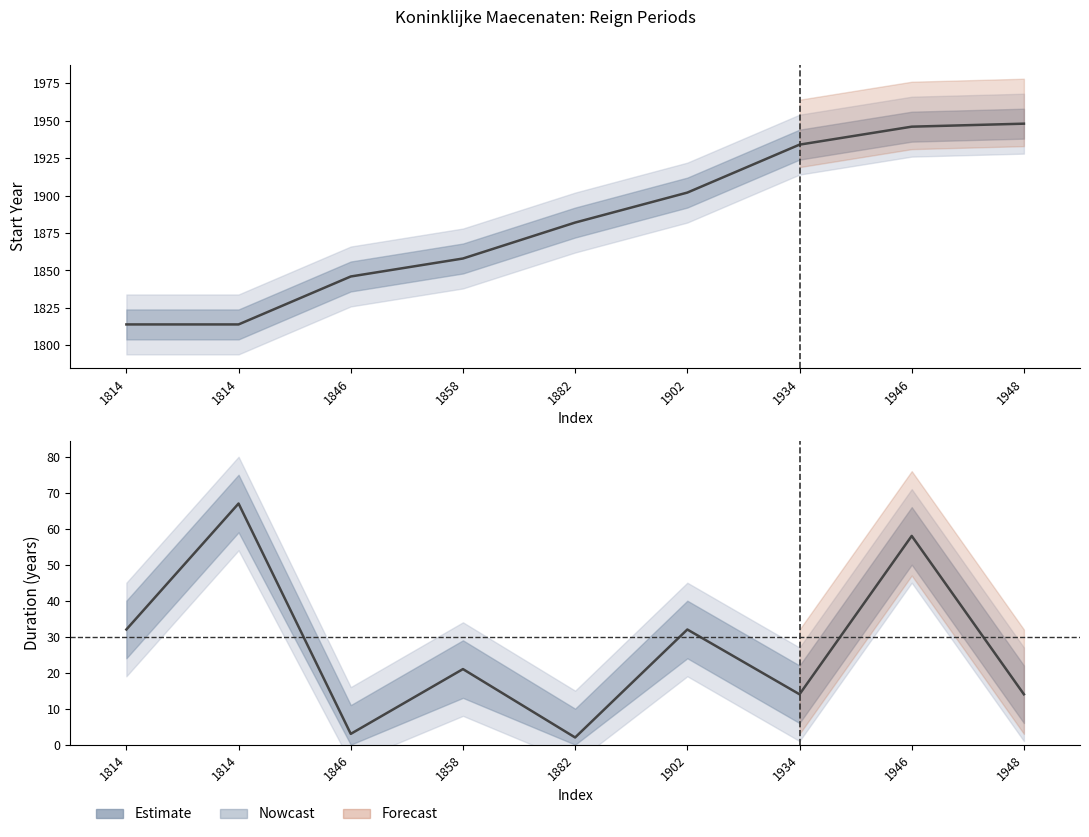

Reading left to right, transcribe all the data shown in this chart.

Start Year: 1814	1814	1846	1858	1882	1902	1934	1946	1948
Duration (years): 32	67	3	21	2	32	14	58	14